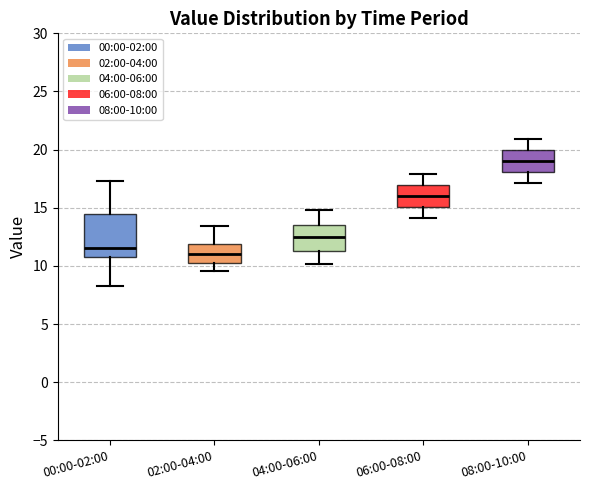

Which box has the lowest median line?

02:00-04:00